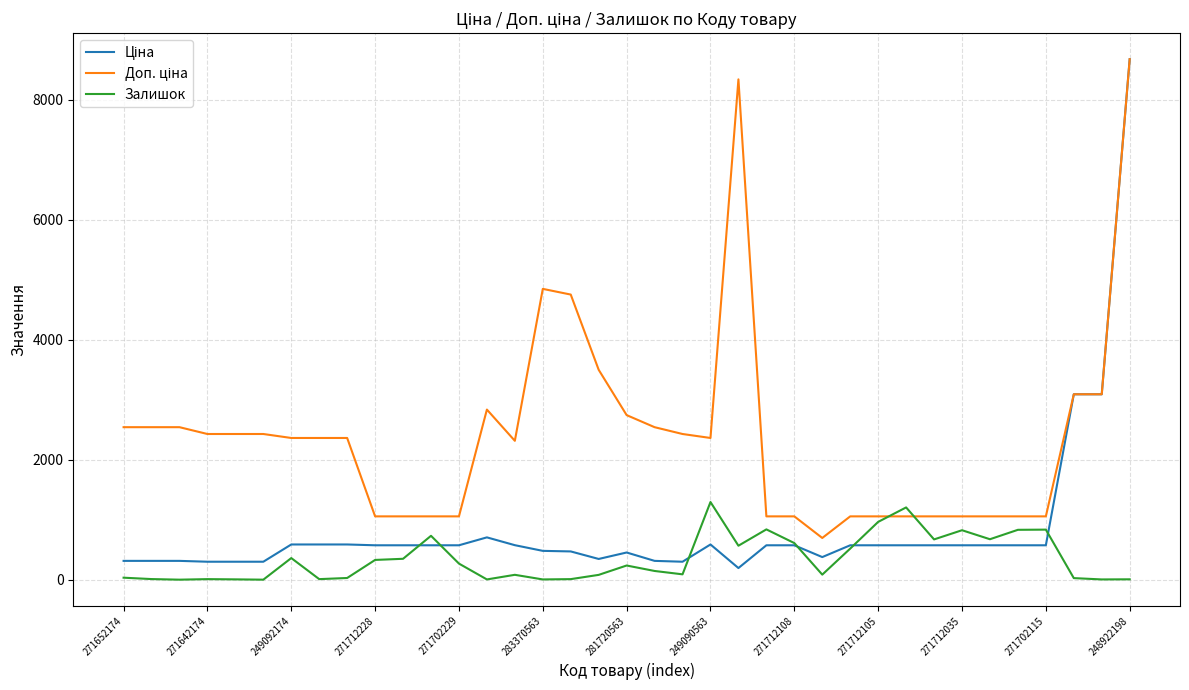

What is the greatest value displayed?

8679.5